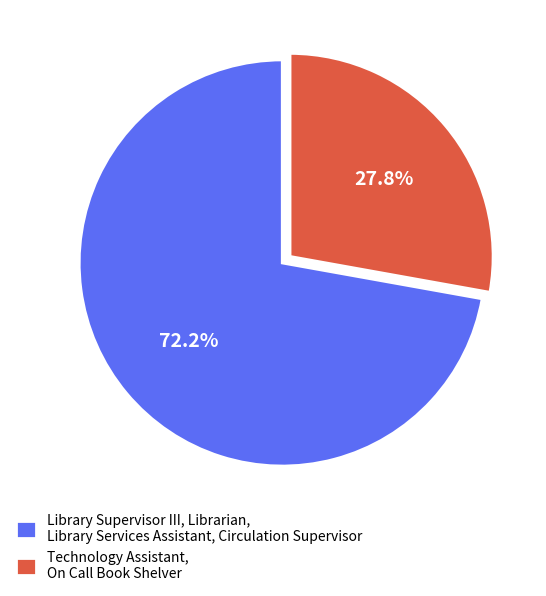

Rank the categories by value from highest to lowest.

Library Supervisor III, Librarian, Library Services Assistant, Circulation Supervisor, Technology Assistant, On Call Book Shelver